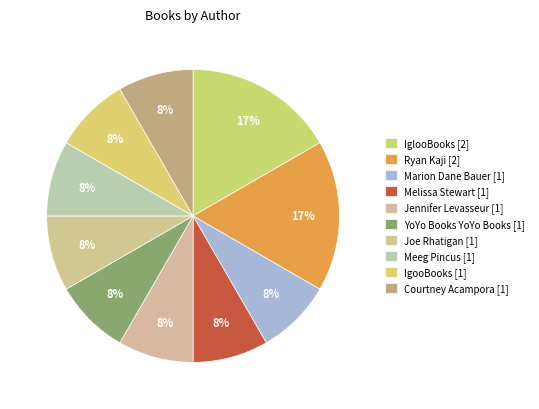

What is the change in value from Ryan Kaji to Courtney Acampora?

-1